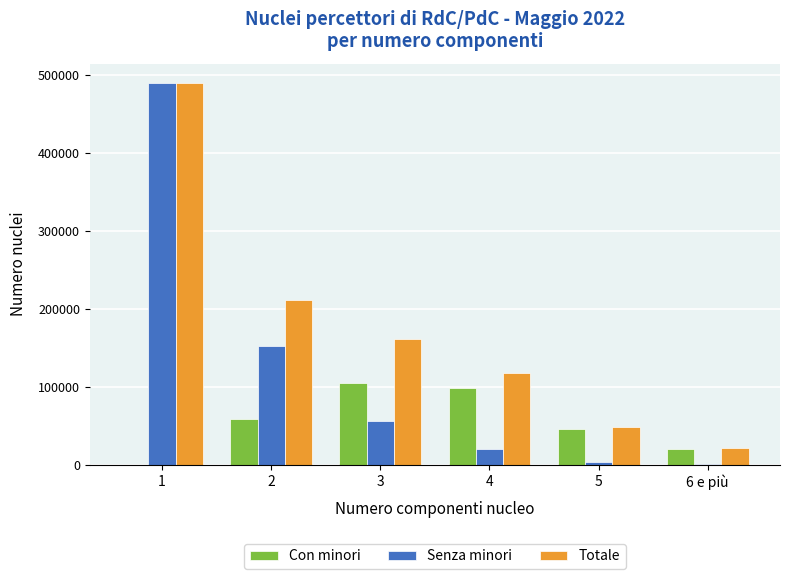

What is the difference between the Totale values at 6 e più and 4?

96811